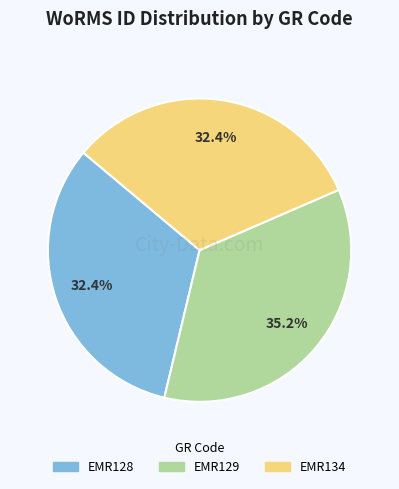

Does any single category account for the majority?

No